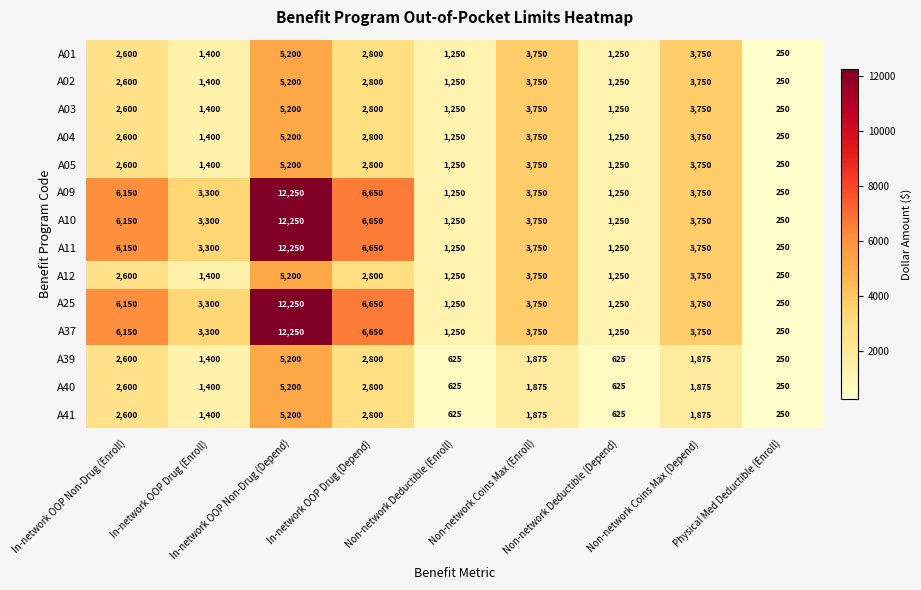

At how many categories does at least one series exceed 2159?

6